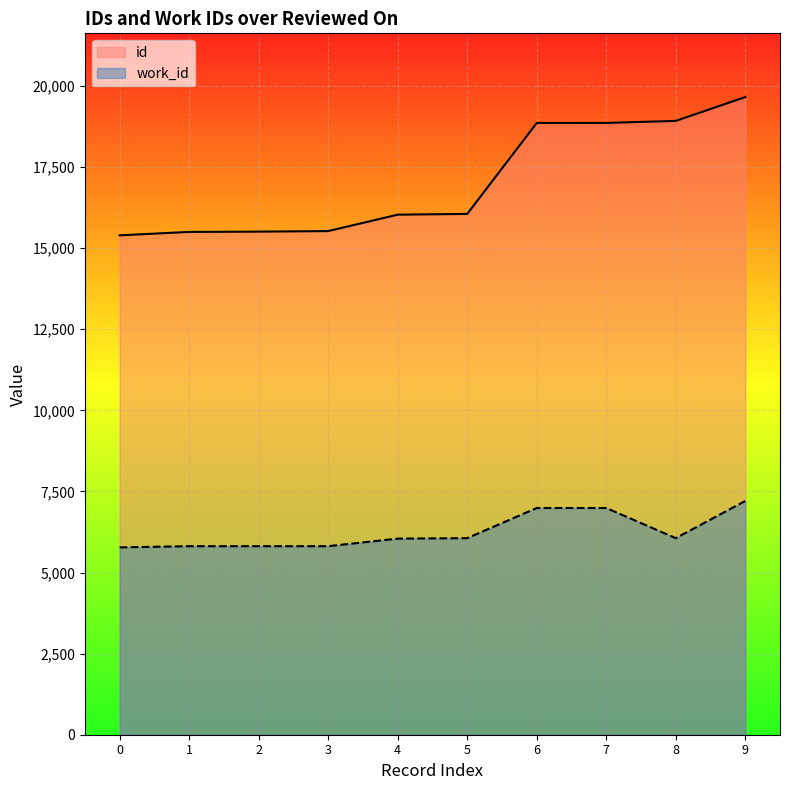

Reading left to right, transcribe all the data shown in this chart.

id: 15397	15502	15511	15528	16034	16057	18861	18862	18925	19659
work_id: 5775	5813	5813	5813	6046	6060	6990	6990	6060	7207